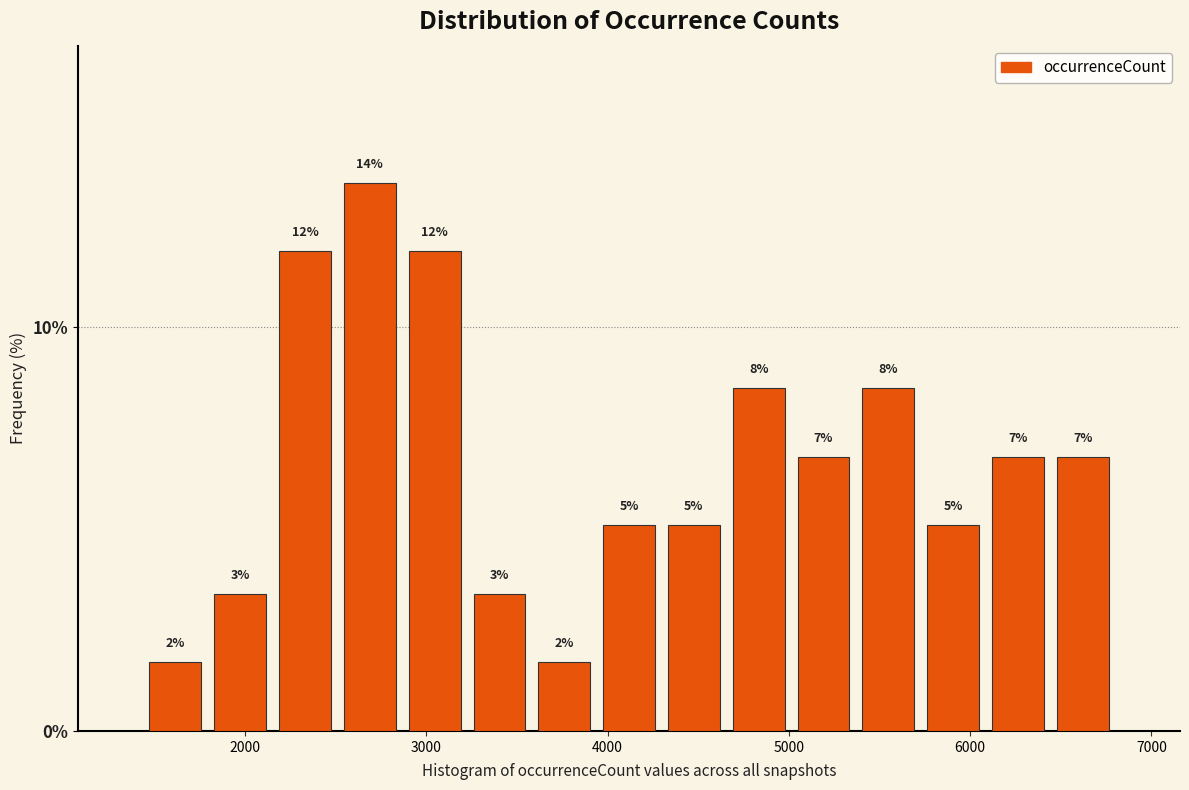

Read against the x-axis, roughly where is the centre of the tallest bar?

2700